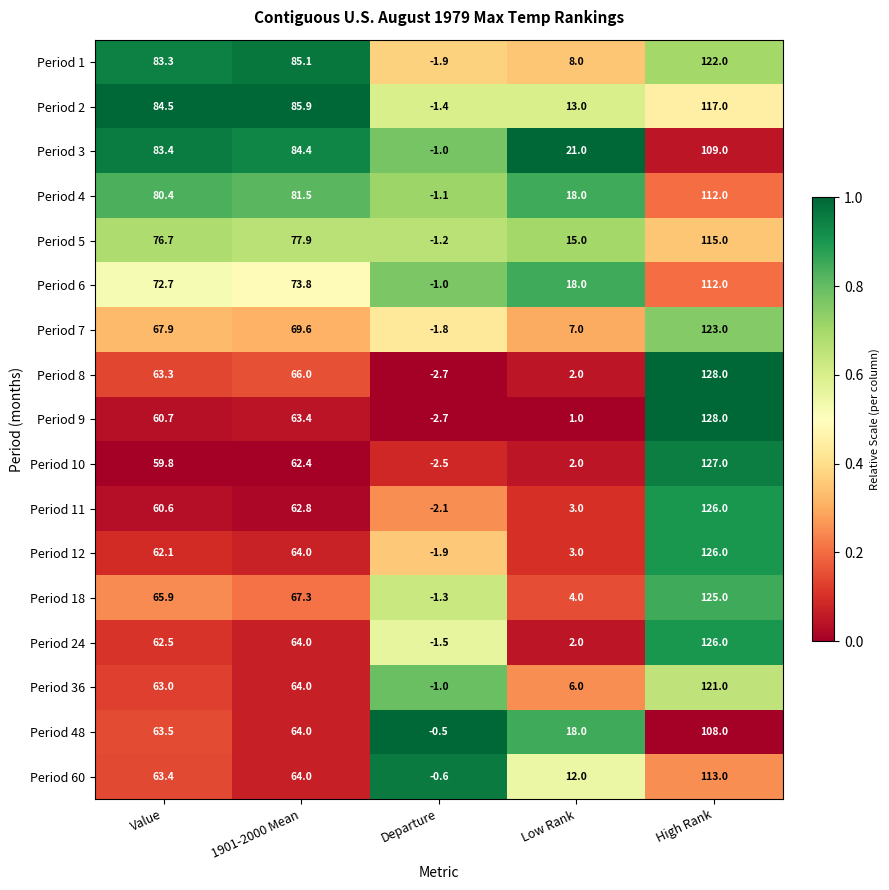

Rank the series at Value from highest to lowest value.

Period 2, Period 3, Period 1, Period 4, Period 5, Period 6, Period 7, Period 18, Period 48, Period 60, Period 8, Period 36, Period 24, Period 12, Period 9, Period 11, Period 10